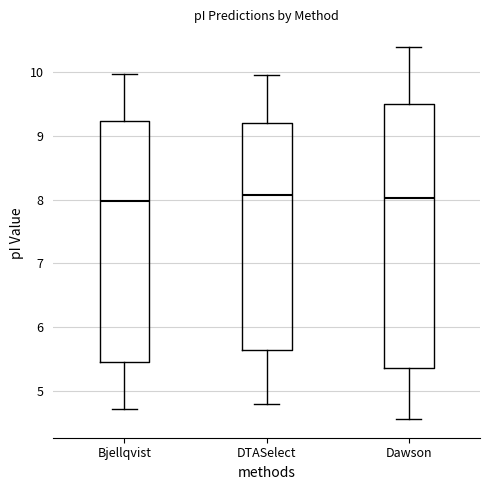

Which box is the tallest, from its lower edge to its upper edge?

Dawson